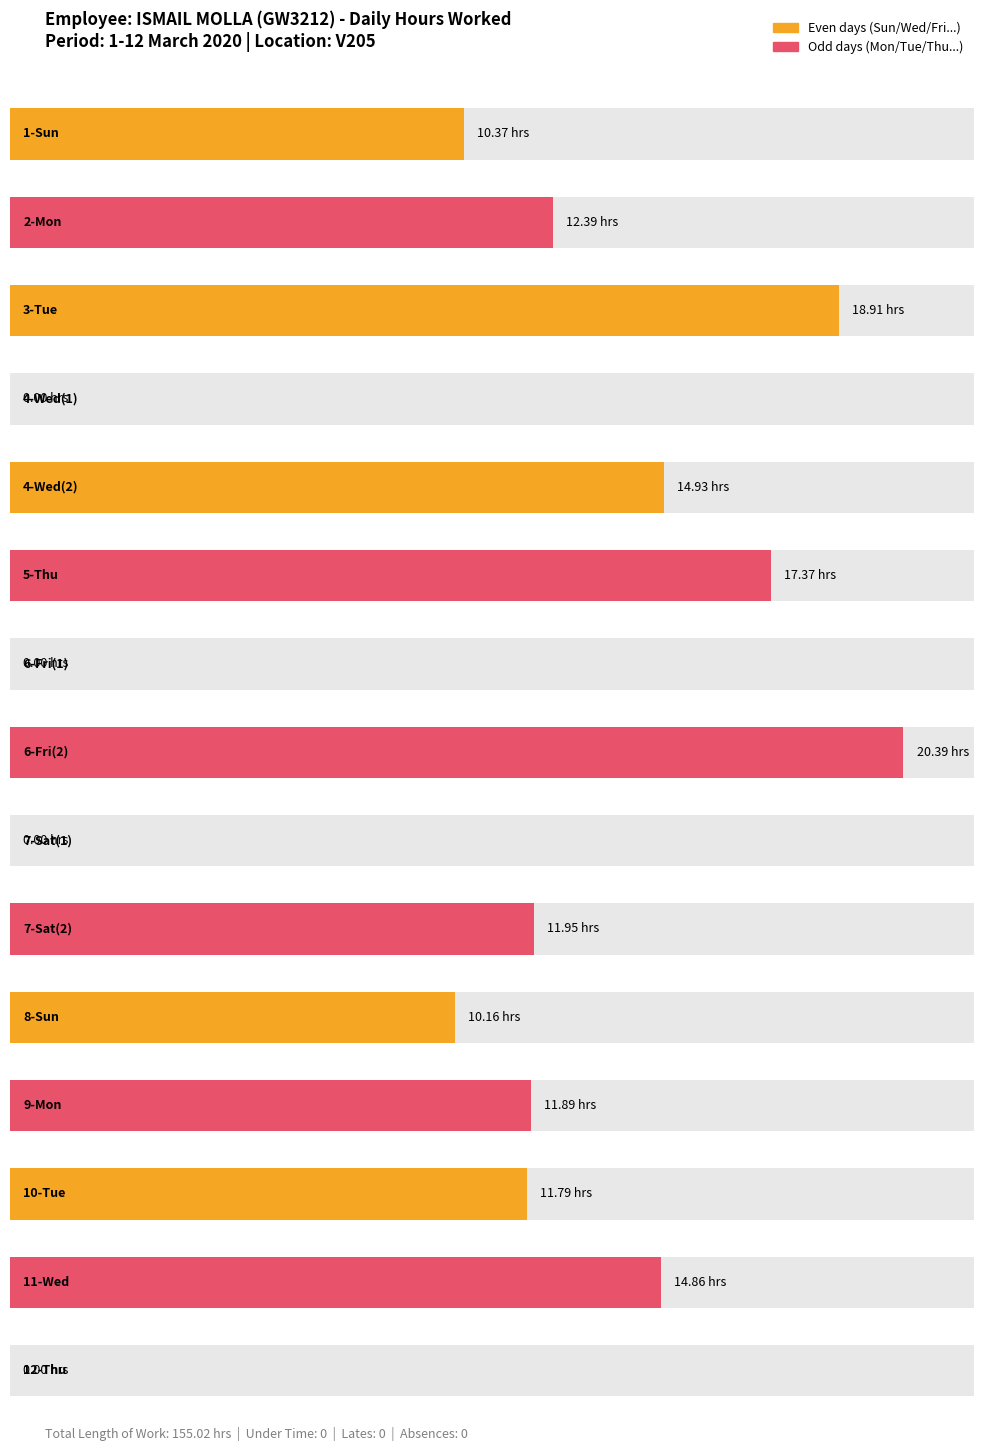

What is the difference between the second highest and minimum values?

18.9